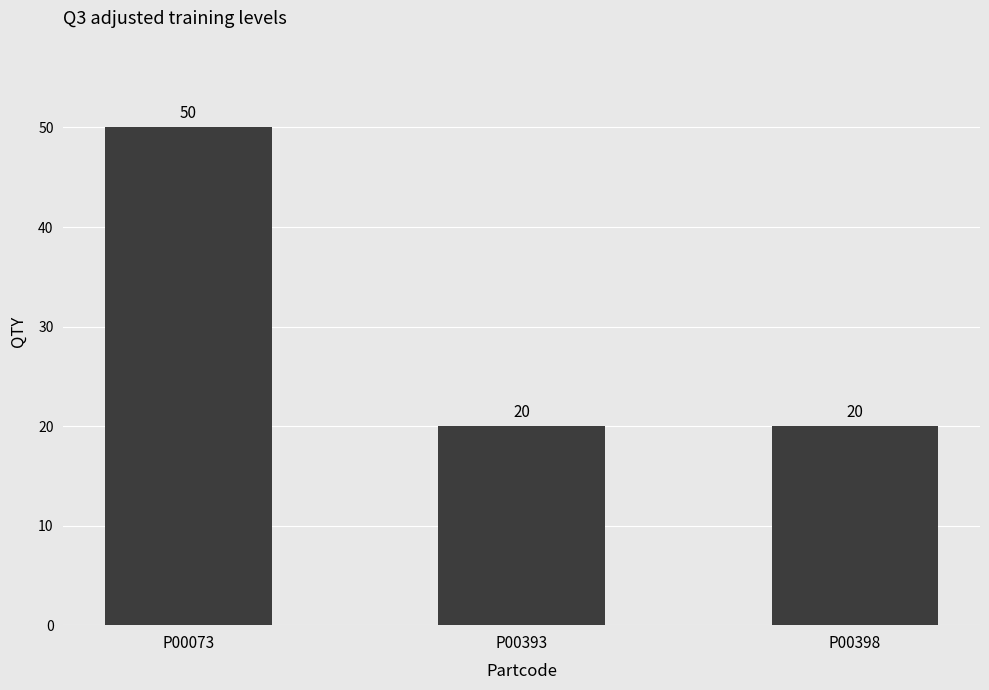

What is the change in value from P00073 to P00393?

-30